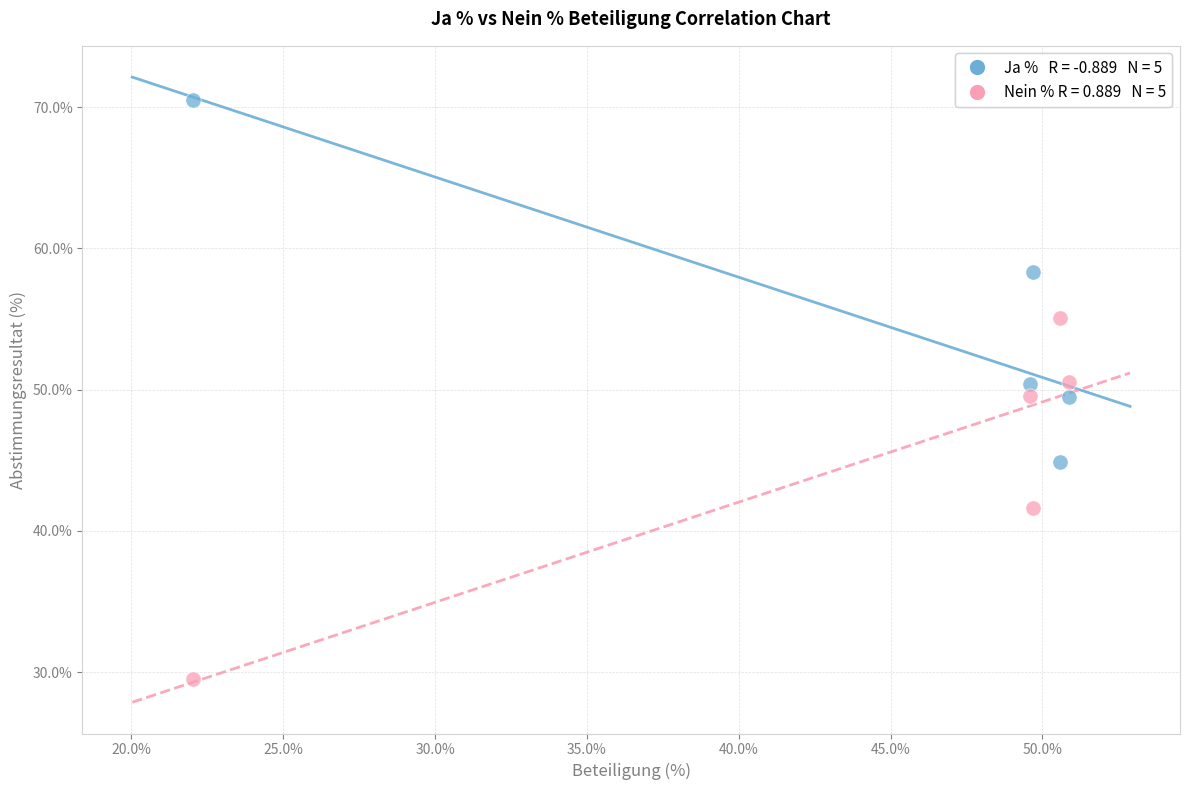

Across all data points, what is the range of Y values (max minus min)?

41.0